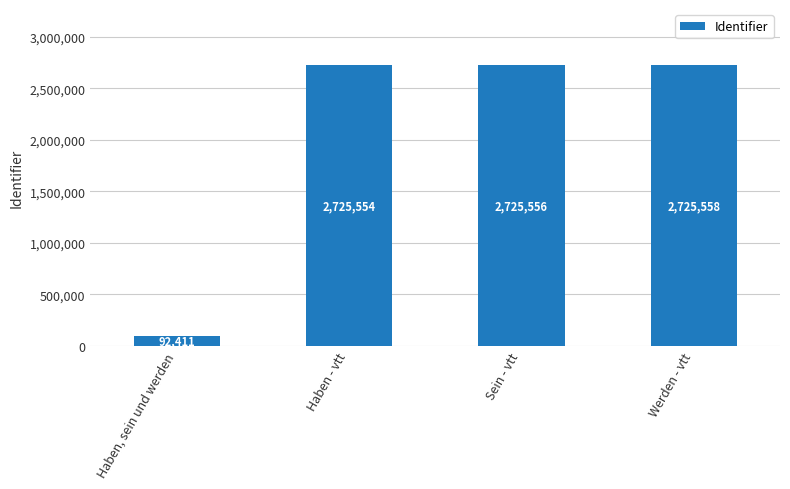

The chart shows a value of 1061790 at Sein - vtt. True or false?

False